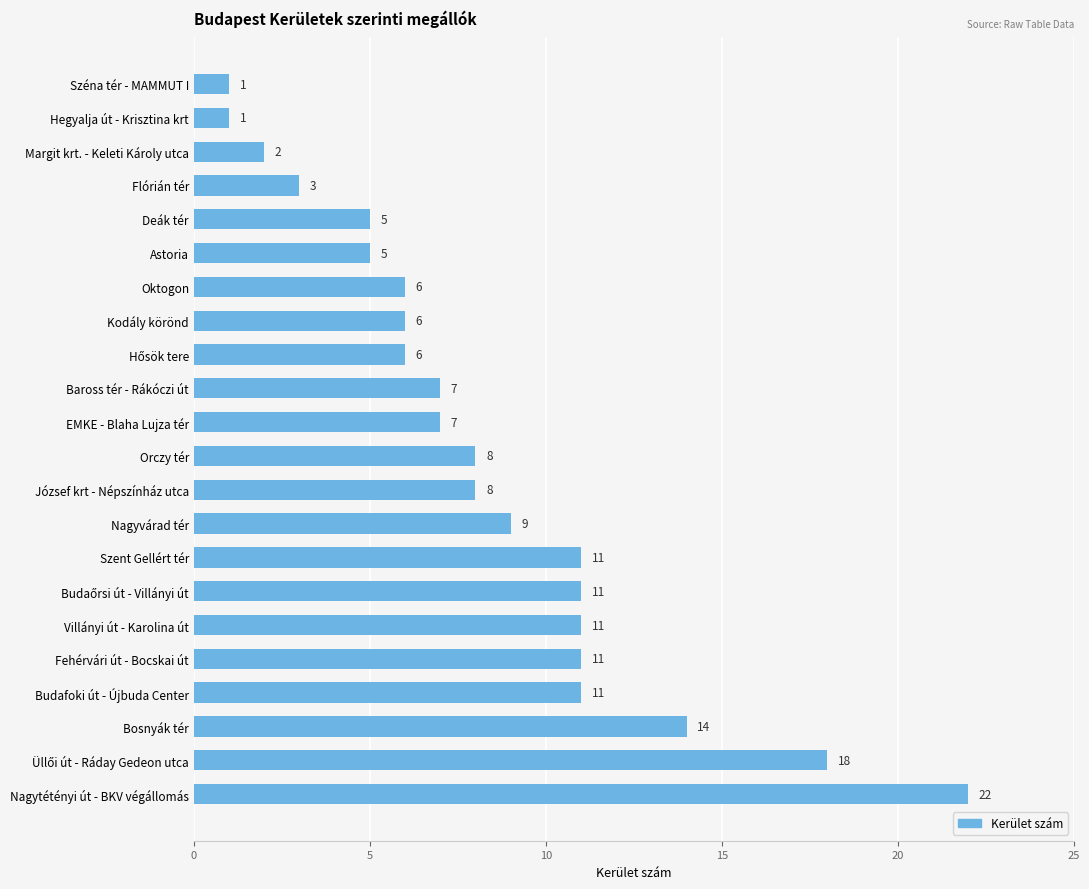

What is the label of the 15th bar from the bottom?

Kodály körönd